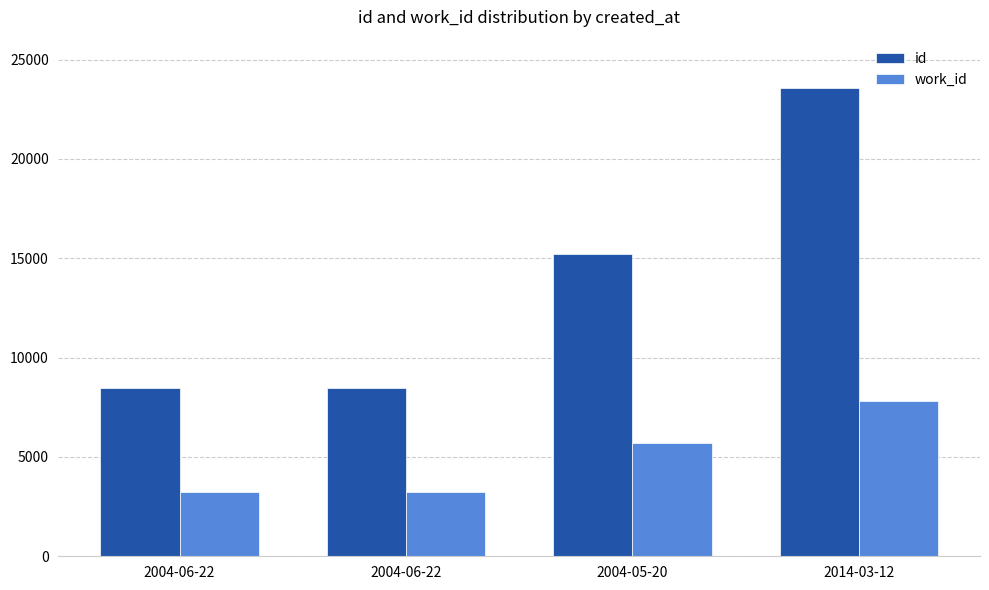

How many data points in id are less than 15235?

2